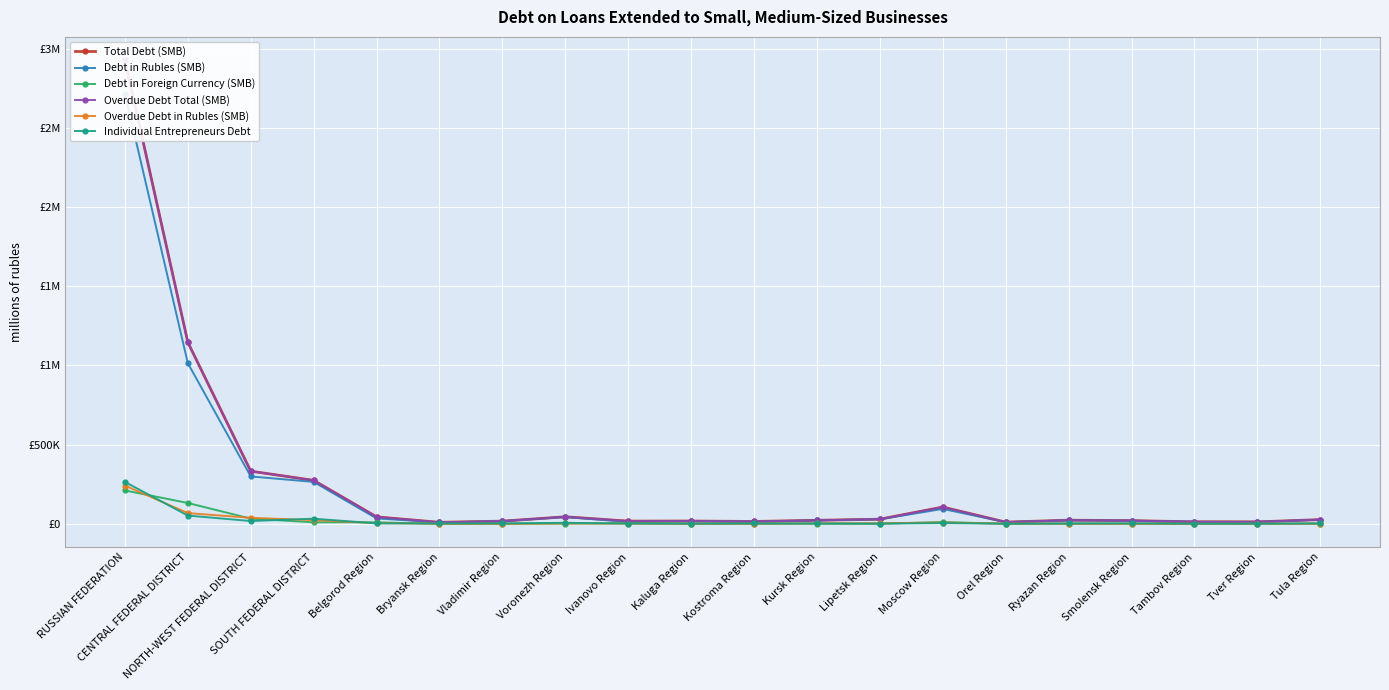

Is the value of Individual Entrepreneurs Debt at Voronezh Region greater than the value of Overdue Debt Total (SMB) at Voronezh Region?

No